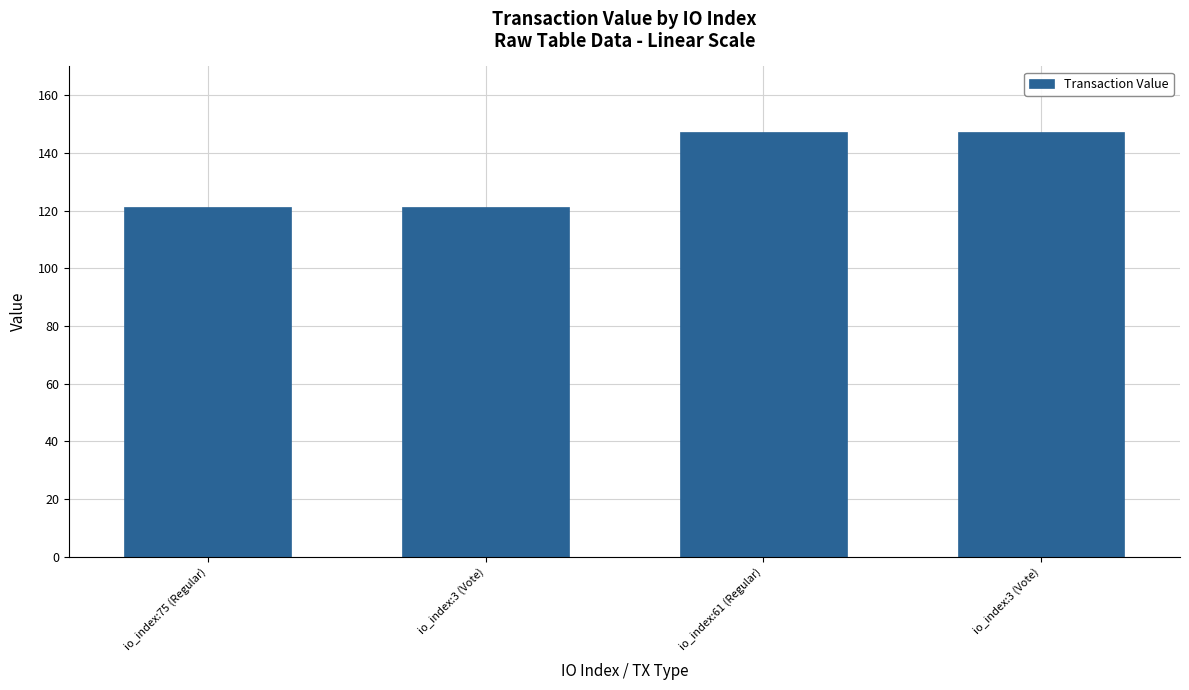

Which category has the lowest value across all series?

io_index:75 (Regular)